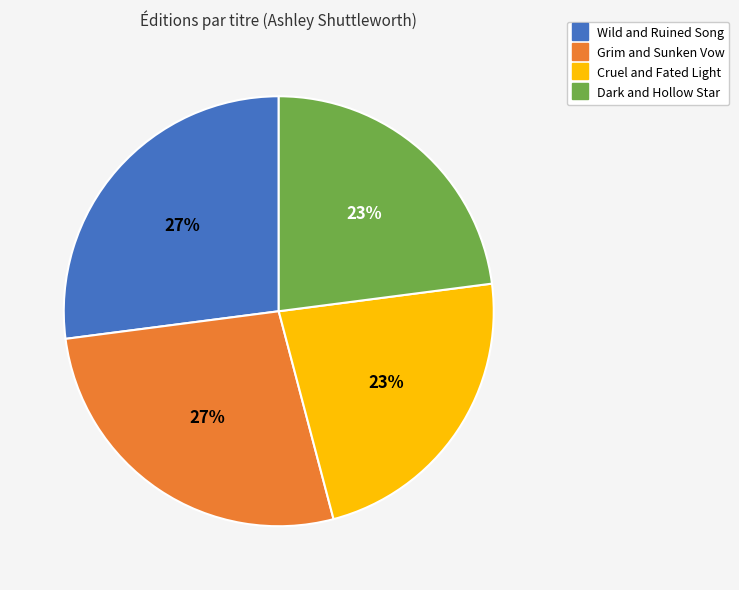

What is the ratio of the value at Wild and Ruined Song to the value at Dark and Hollow Star?

1.2